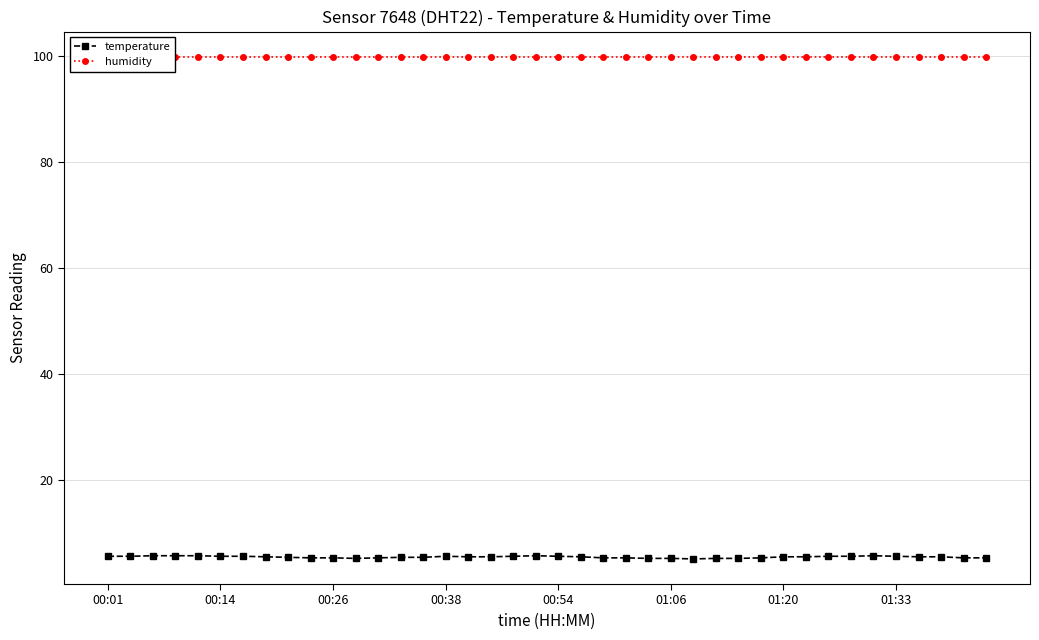

Which category has the highest value across all series?

00:01